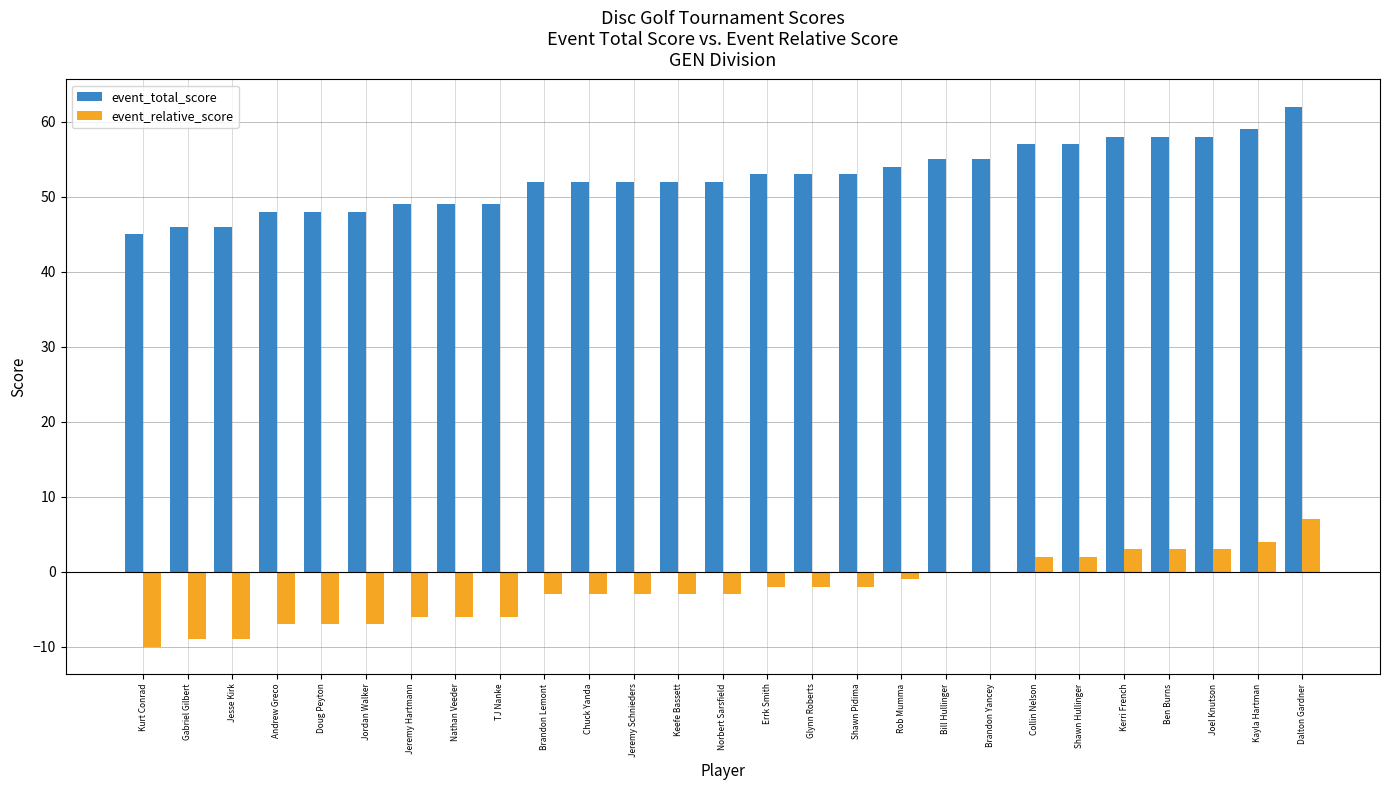

The event_total_score series shows 18 at Kerri French. True or false?

False